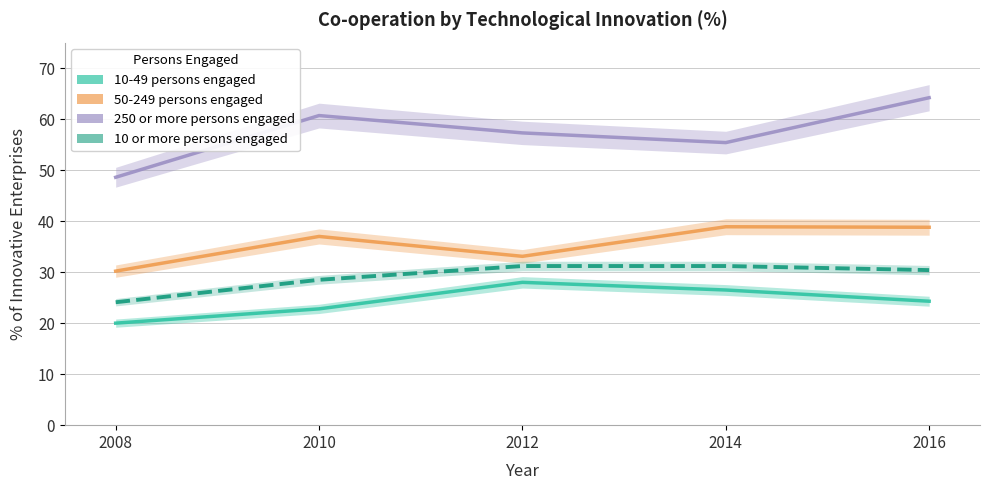

At which label is 10 or more persons engaged closest to 27?

2010